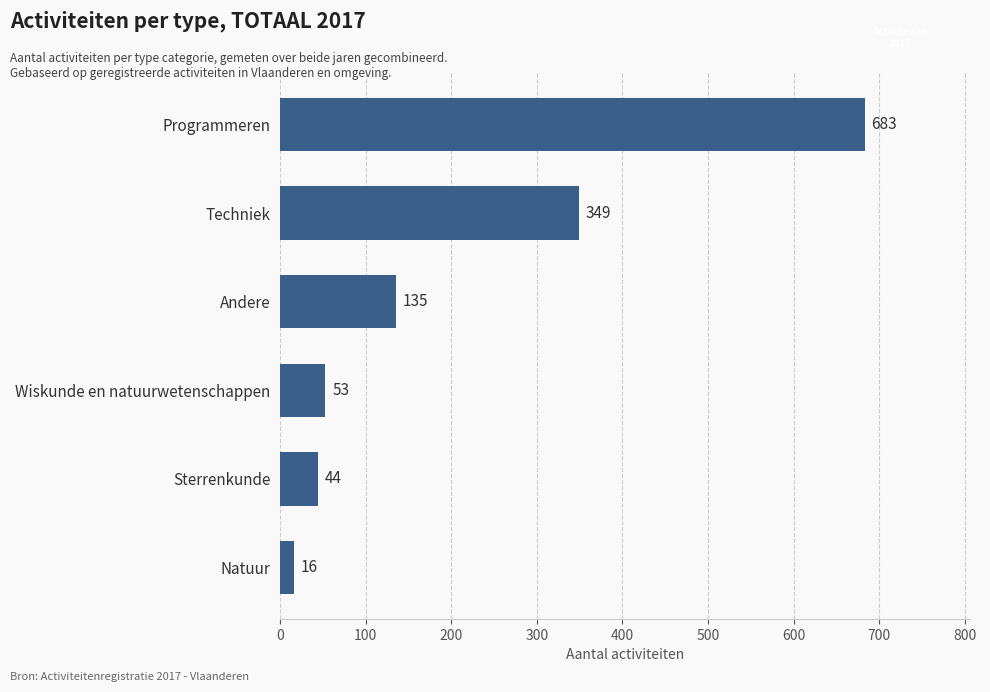

Rank the categories by value from highest to lowest.

Programmeren, Techniek, Andere, Wiskunde en natuurwetenschappen, Sterrenkunde, Natuur